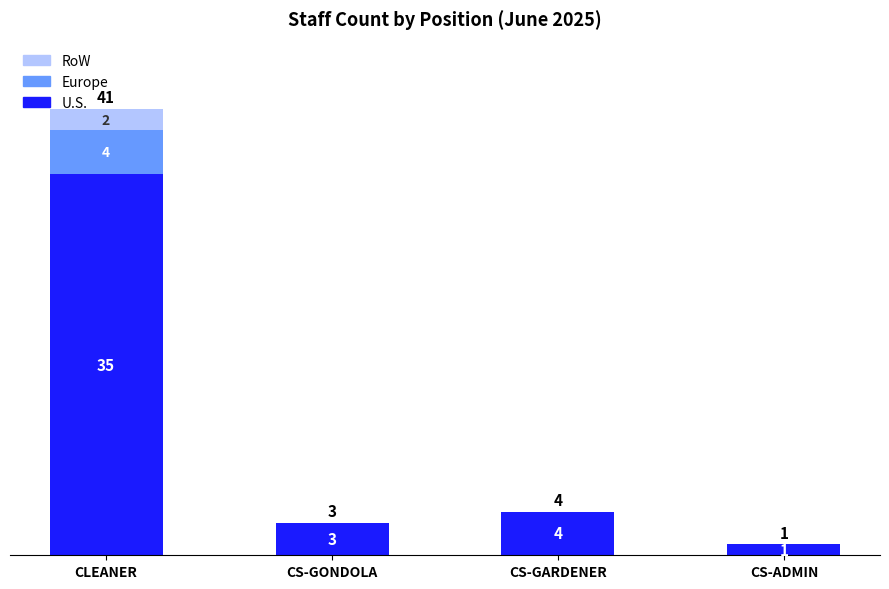

At which category is the sum across all series the highest?

CLEANER